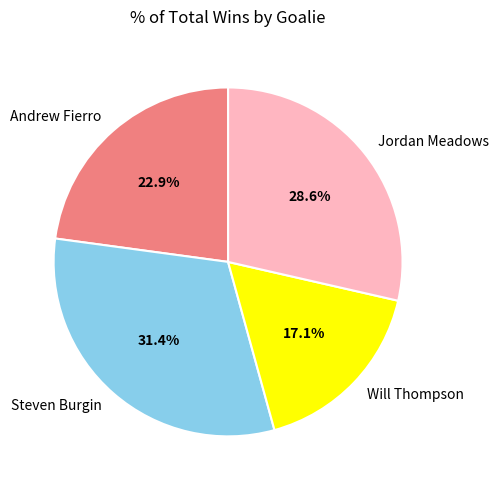

Does any single category account for the majority?

No